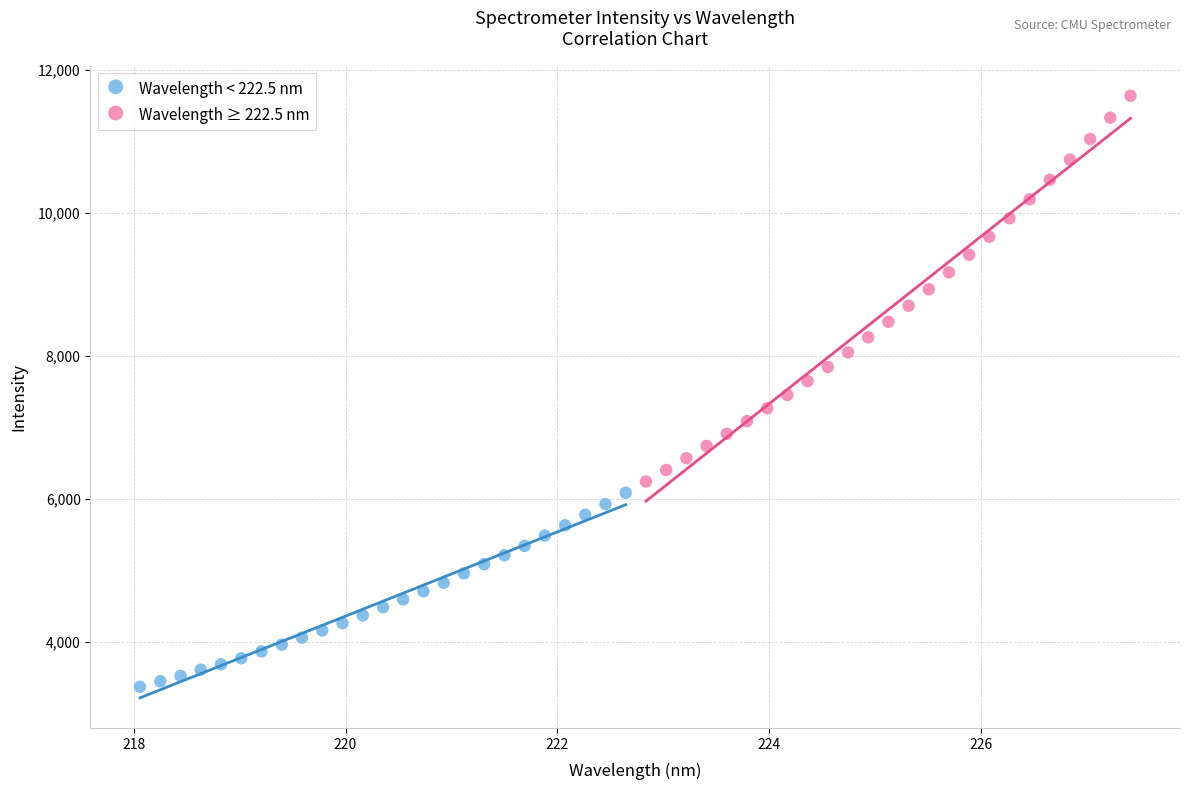

Which series reaches the minimum Y coordinate?

Wavelength < 222.5 nm